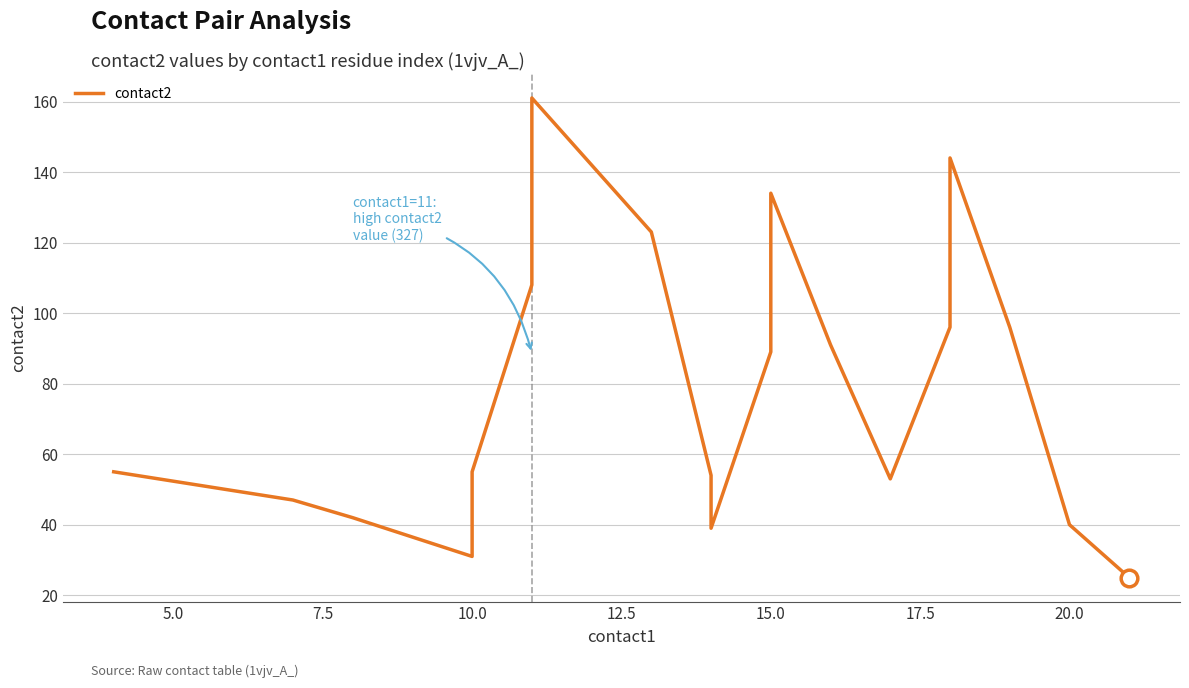

What is the sum of all values?

1516